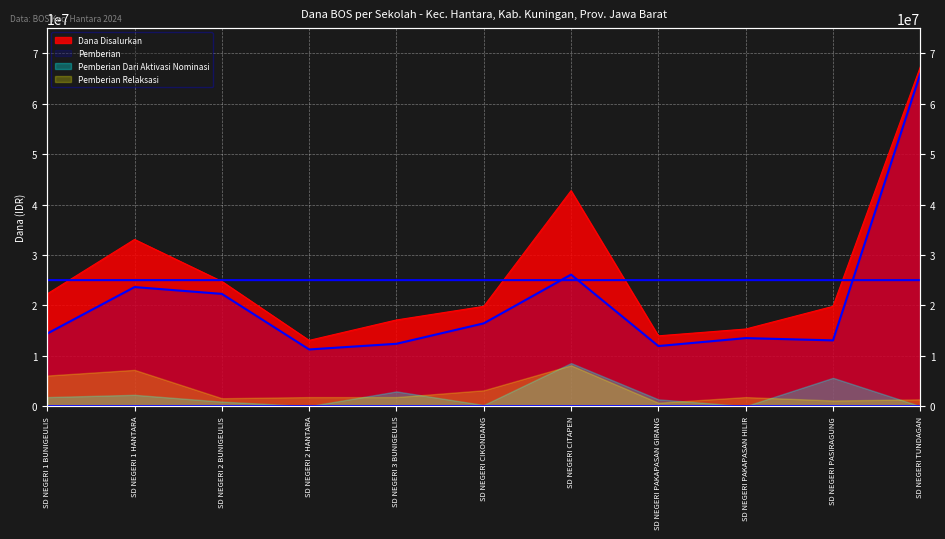

What is the sum of all Dana Disalurkan values?

289125000